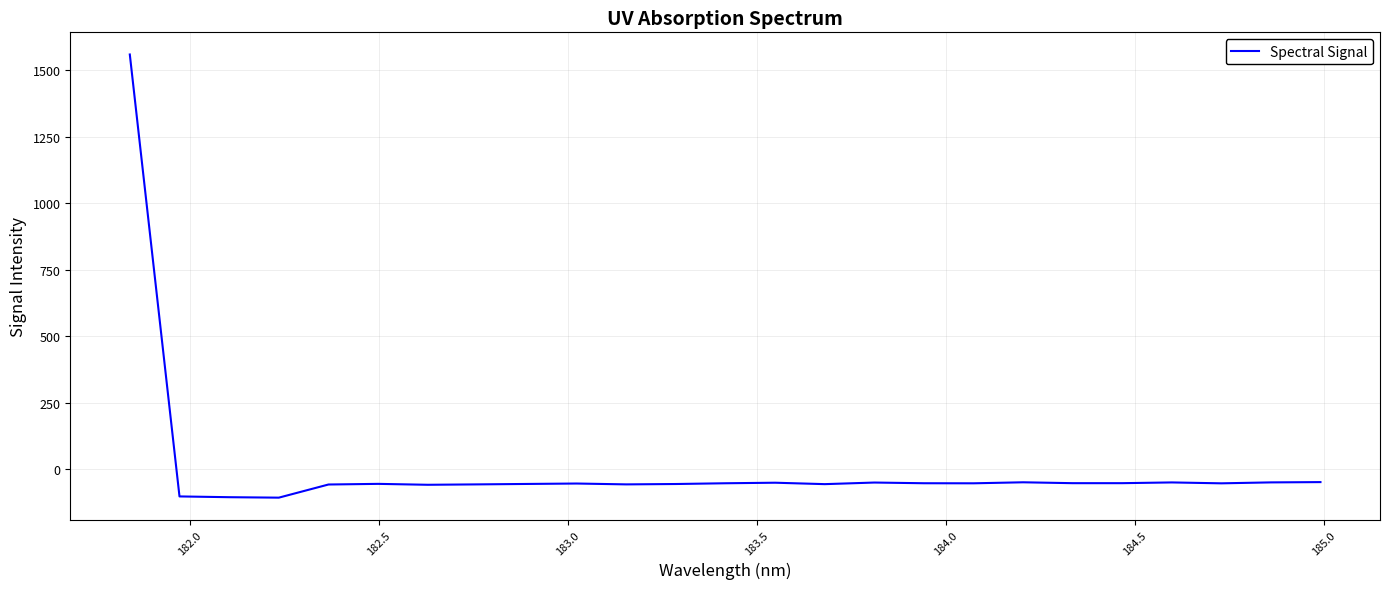

What is the difference between the maximum and minimum values?

1668.1